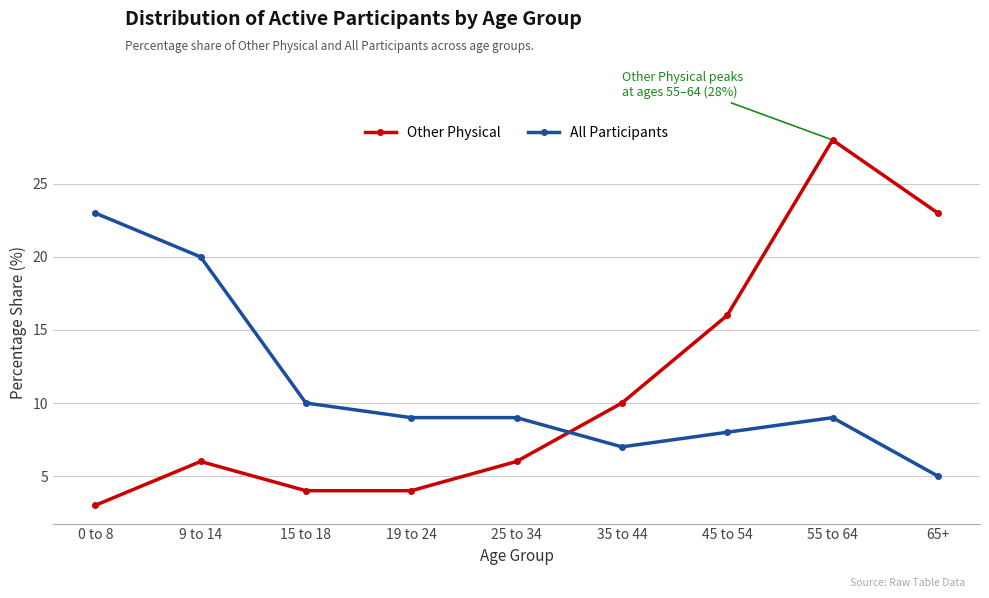

Where is All Participants nearest to the value 14?

15 to 18